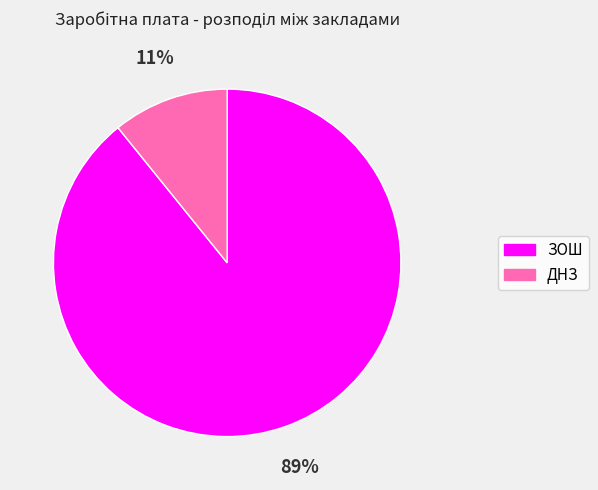

How many slices are in this pie chart?

2